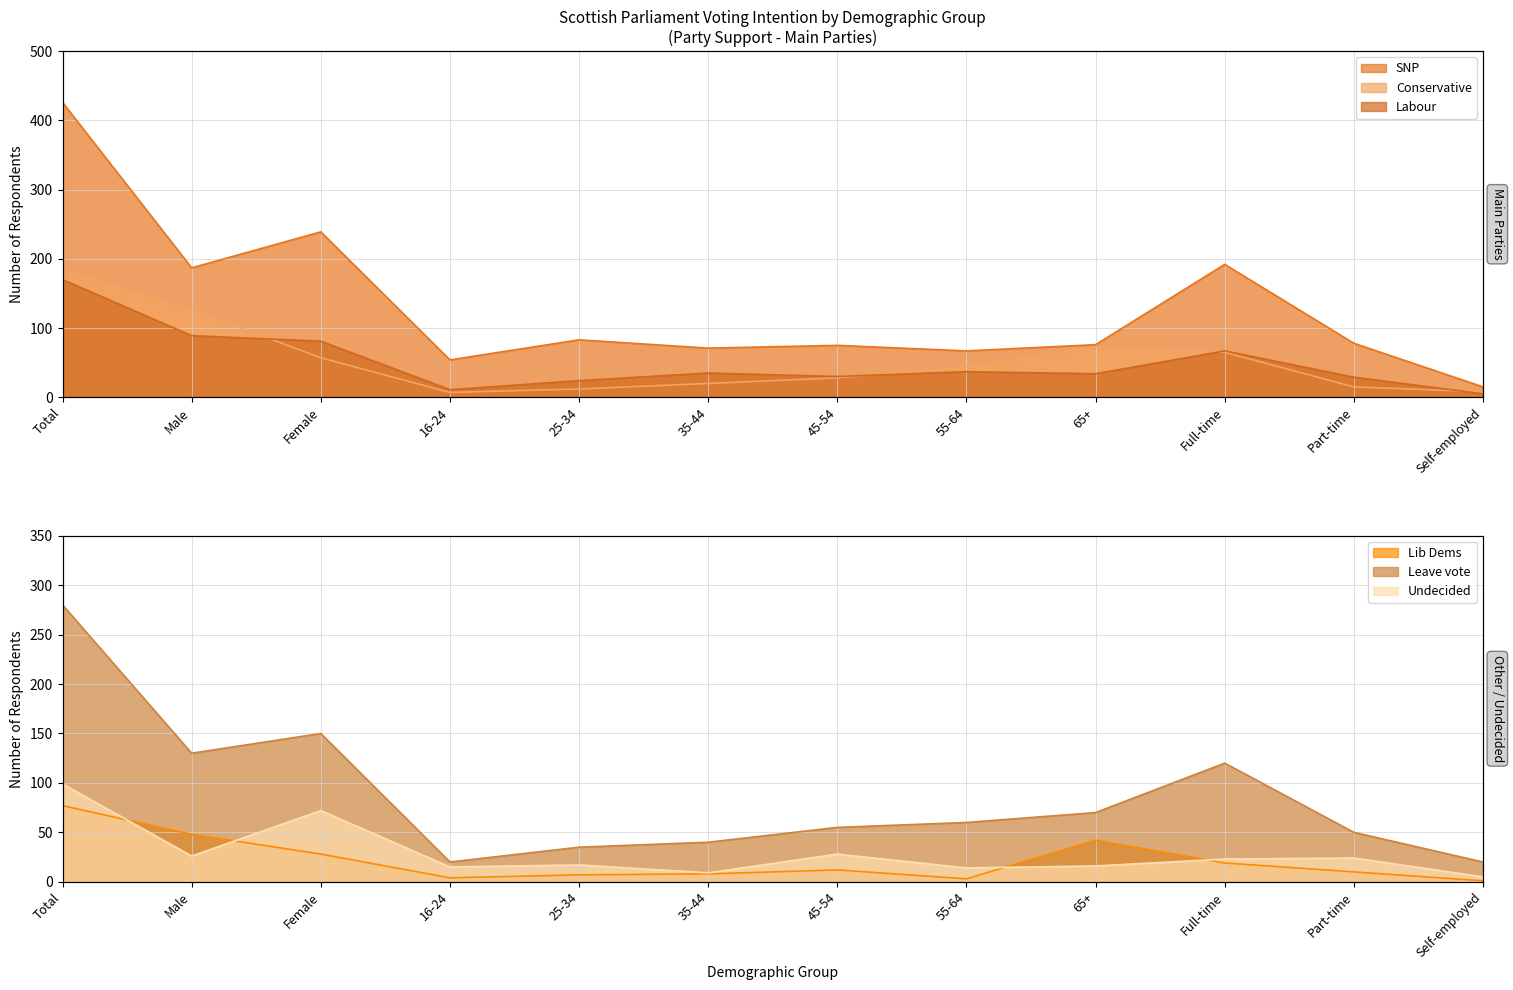

Where does the SNP series first go above 78?

Total